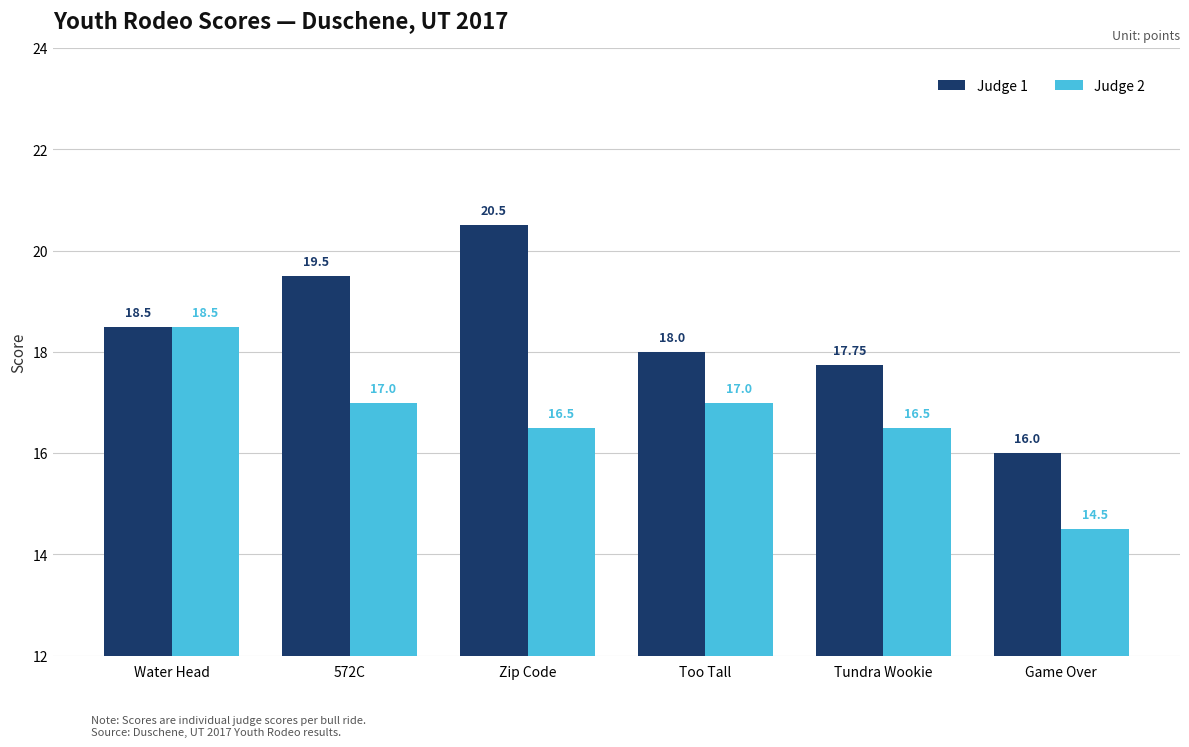

How many distinct data groups are displayed?

2